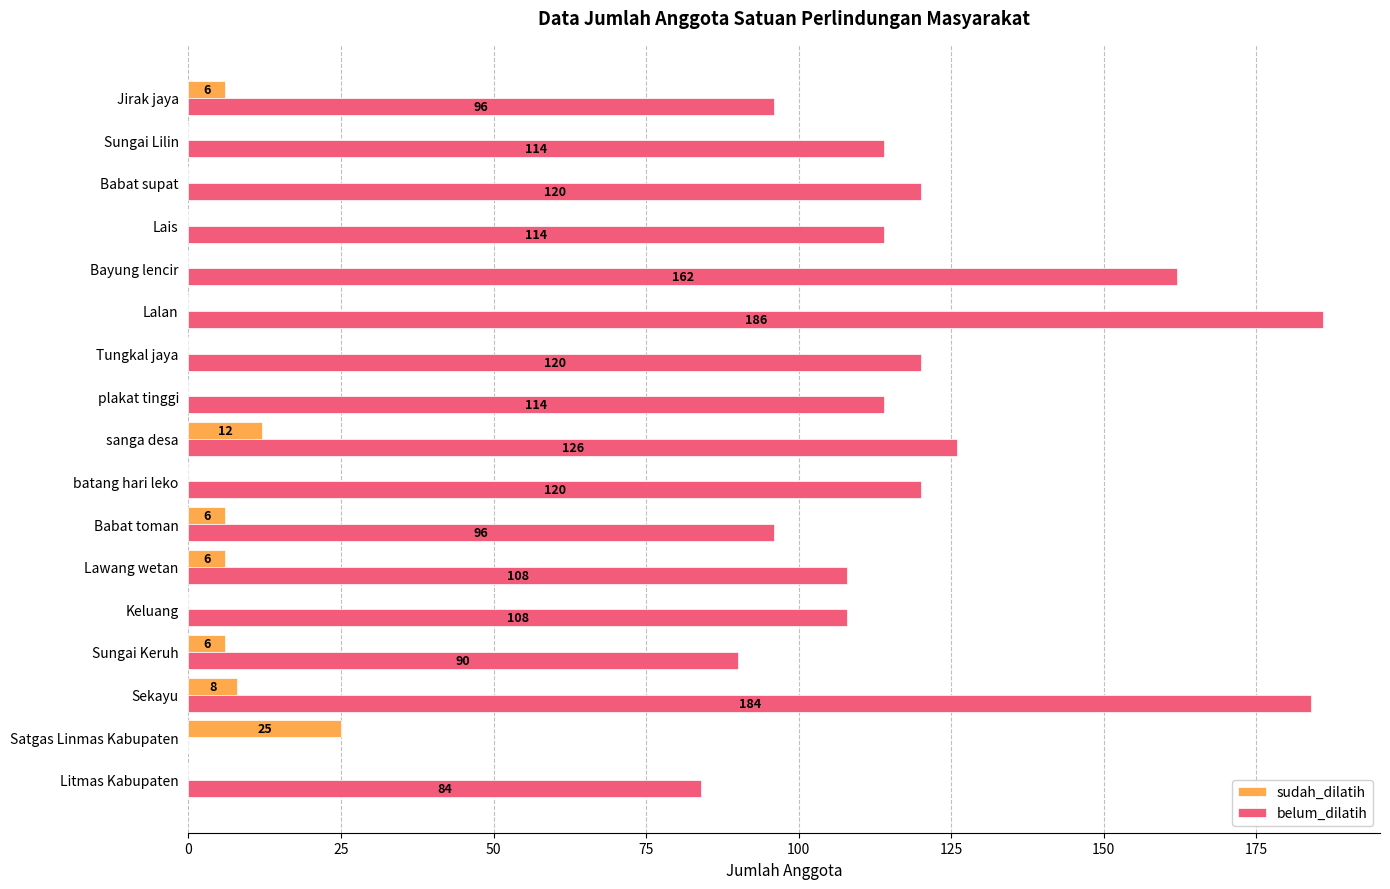

What value does the sudah_dilatih series have at Babat toman?

6